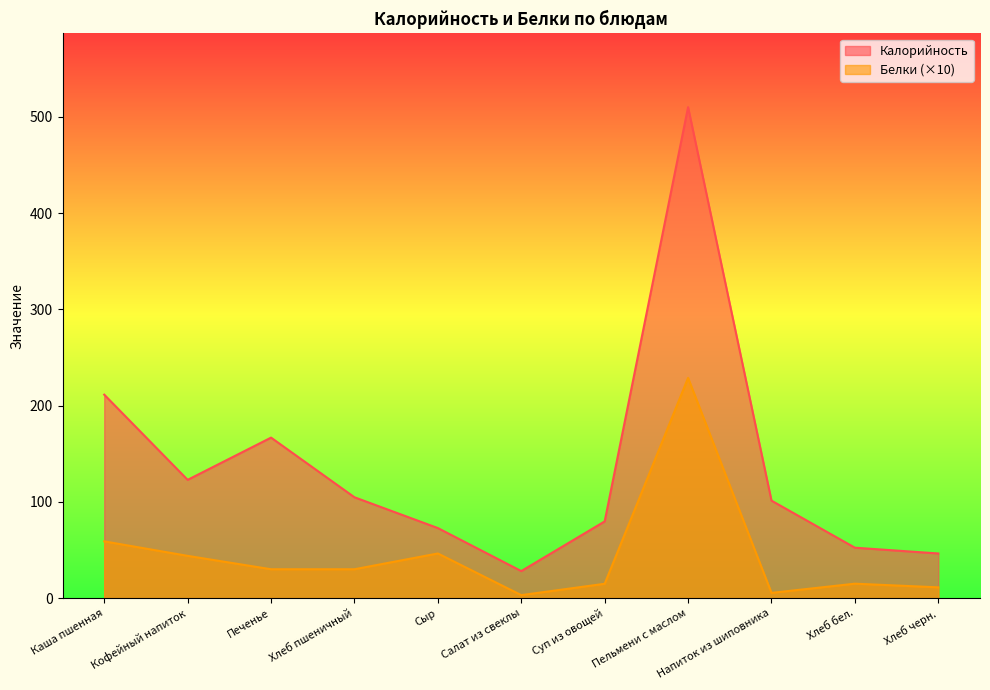

Reading right to left, transcribe all the data shown in this chart.

Калорийность: 46.4	52.4	101.3	510.2	79.7	28.1	72.8	104.8	166.8	122.9	211.4
Белки: 11.2	15.0	5.4	228.9	14.9	3.1	46.4	30.0	30.0	43.9	59.0